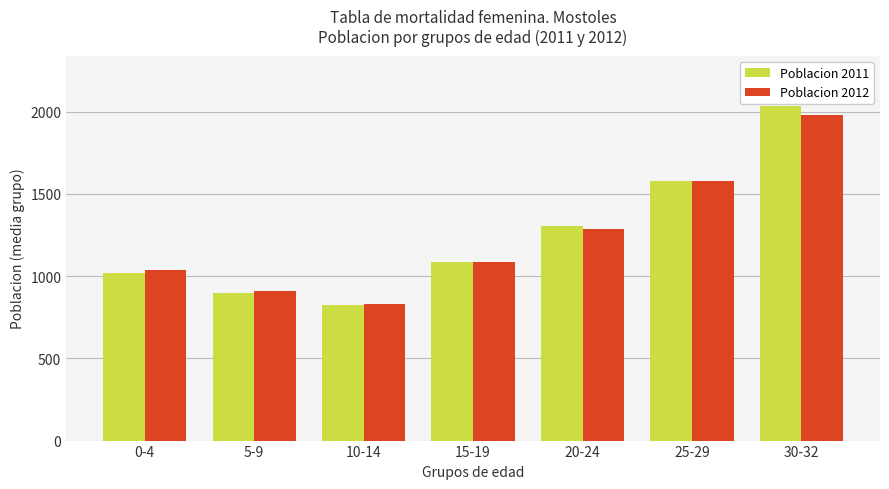

Are the bars horizontal?

No